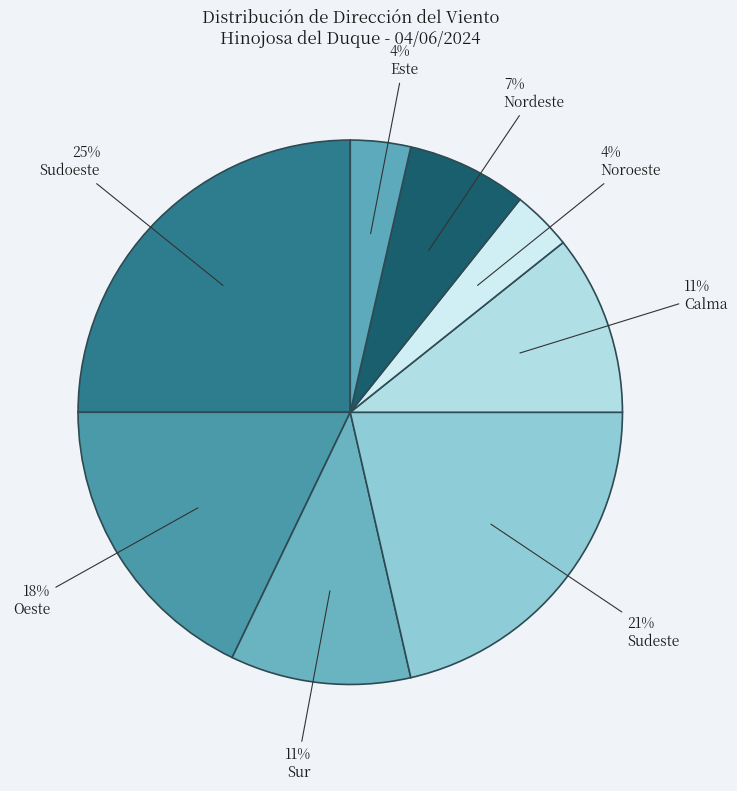

To the nearest percent, what is the average slice percentage?

12%